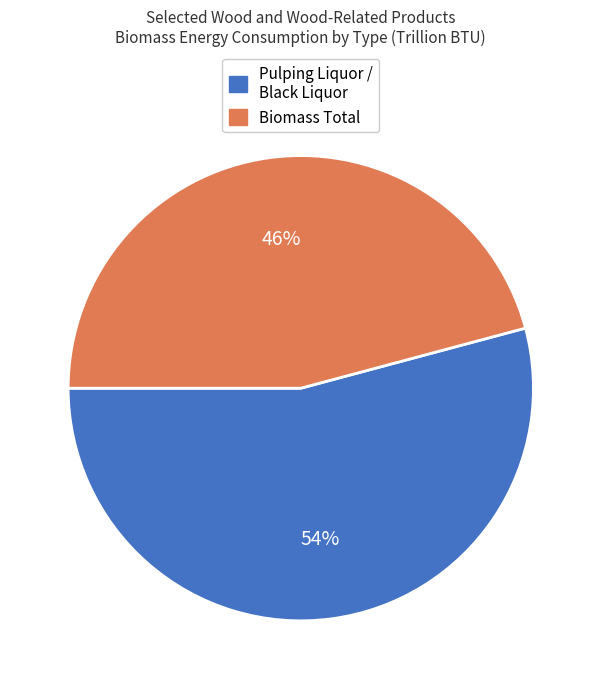

Is there any slice that represents more than half of the pie?

Yes